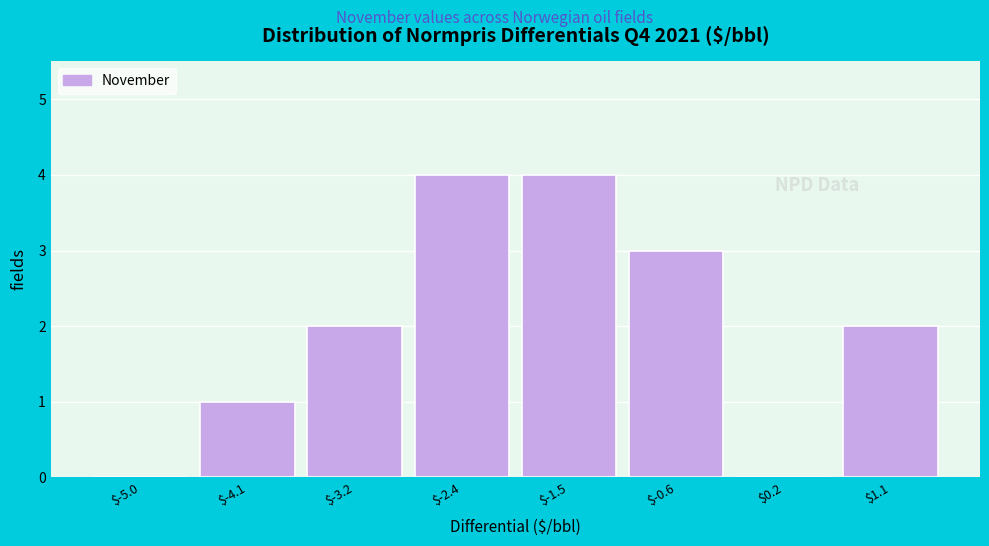

The value at $-5.0 is 0. True or false?

True